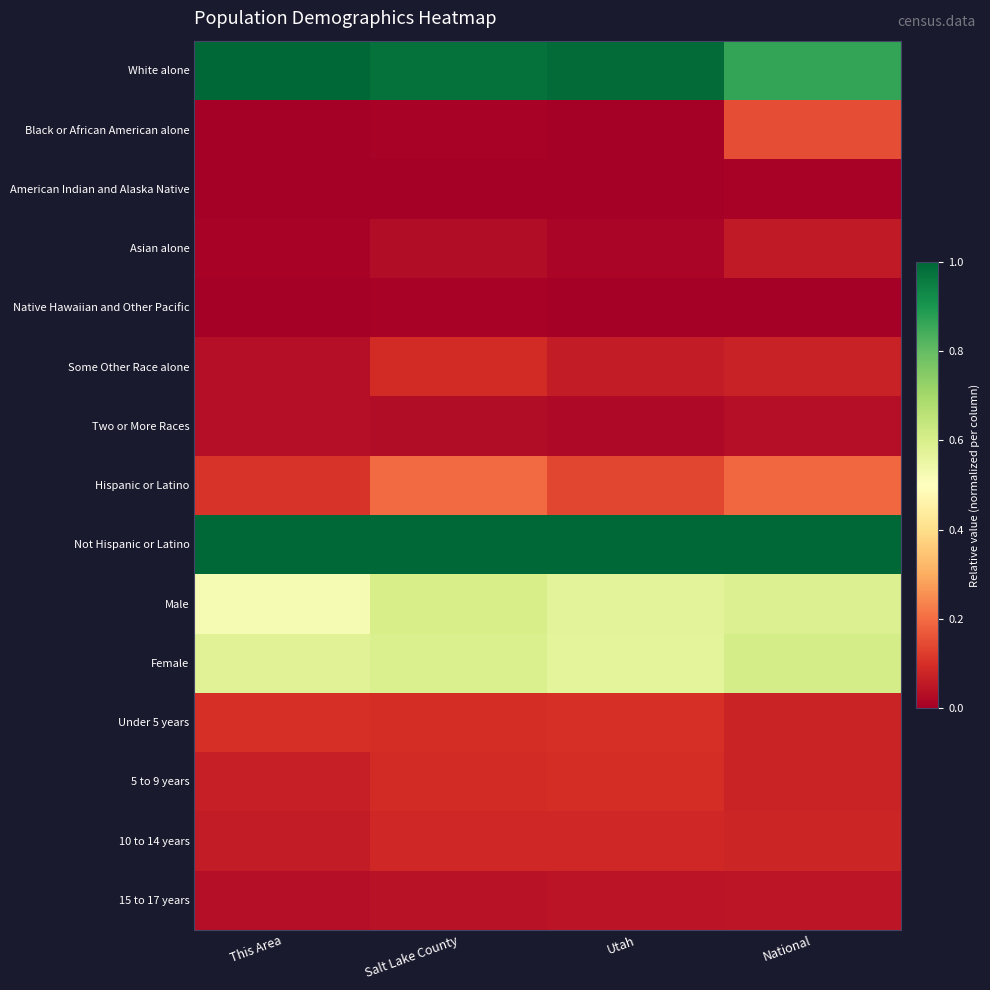

Reading right to left, extract all data points from this chart.

White alone: National=0.9	Utah=1.0	Salt Lake County=1.0	This Area=1.0
Black or African American alone: National=0.1	Utah=0.0	Salt Lake County=0.0	This Area=0.0
American Indian and Alaska Native: National=0.0	Utah=0.0	Salt Lake County=0.0	This Area=0.0
Asian alone: National=0.1	Utah=0.0	Salt Lake County=0.0	This Area=0.0
Native Hawaiian and Other Pacific: National=0.0	Utah=0.0	Salt Lake County=0.0	This Area=0.0
Some Other Race alone: National=0.1	Utah=0.1	Salt Lake County=0.1	This Area=0.0
Two or More Races: National=0.0	Utah=0.0	Salt Lake County=0.0	This Area=0.0
Hispanic or Latino: National=0.2	Utah=0.1	Salt Lake County=0.2	This Area=0.1
Not Hispanic or Latino: National=1.0	Utah=1.0	Salt Lake County=1.0	This Area=1.0
Male: National=0.6	Utah=0.6	Salt Lake County=0.6	This Area=0.5
Female: National=0.6	Utah=0.6	Salt Lake County=0.6	This Area=0.6
Under 5 years: National=0.1	Utah=0.1	Salt Lake County=0.1	This Area=0.1
5 to 9 years: National=0.1	Utah=0.1	Salt Lake County=0.1	This Area=0.1
10 to 14 years: National=0.1	Utah=0.1	Salt Lake County=0.1	This Area=0.1
15 to 17 years: National=0.0	Utah=0.0	Salt Lake County=0.0	This Area=0.0